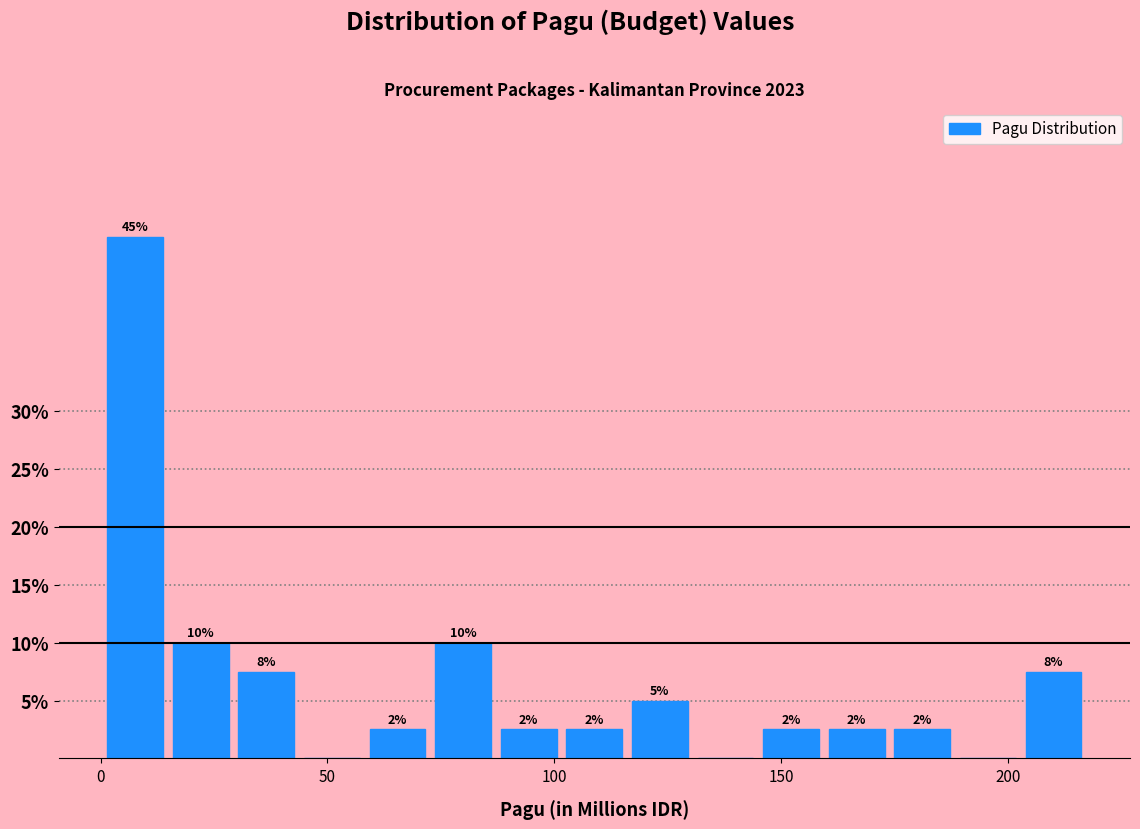

Read against the x-axis, roughly where is the centre of the tallest bar?

10